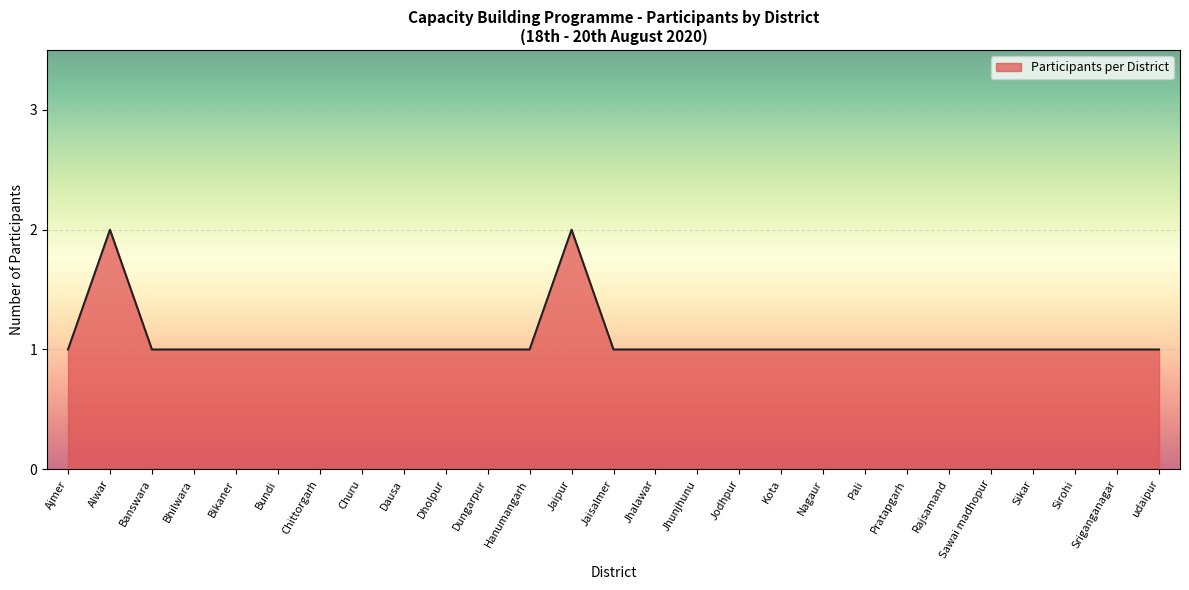

What position from the left is Dausa?

9